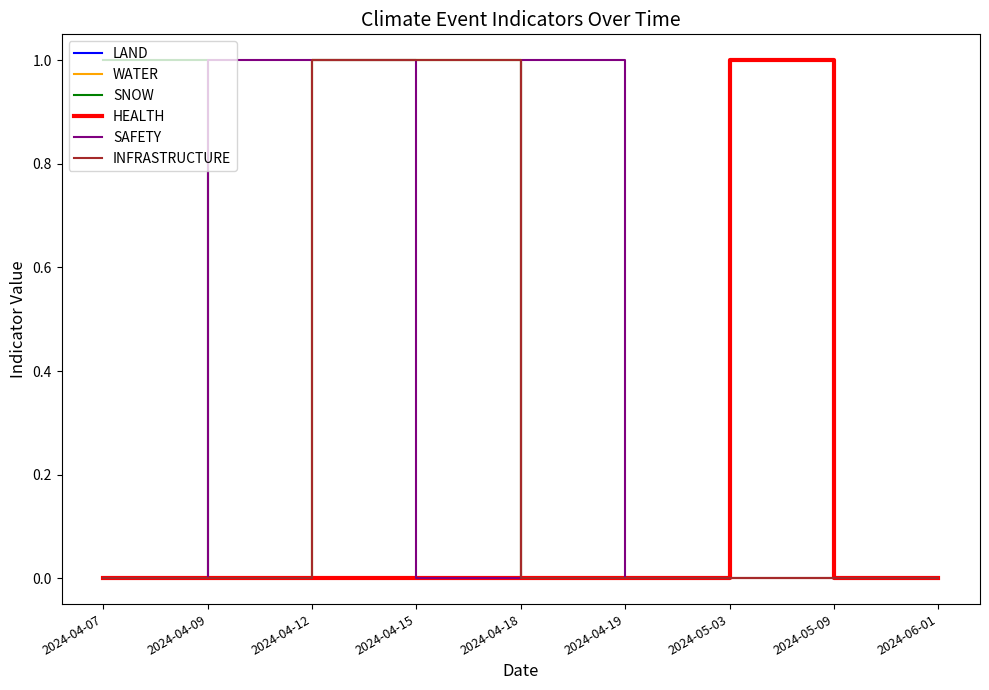

Rank the series at 2024-04-07 from highest to lowest value.

SNOW, LAND, WATER, HEALTH, SAFETY, INFRASTRUCTURE